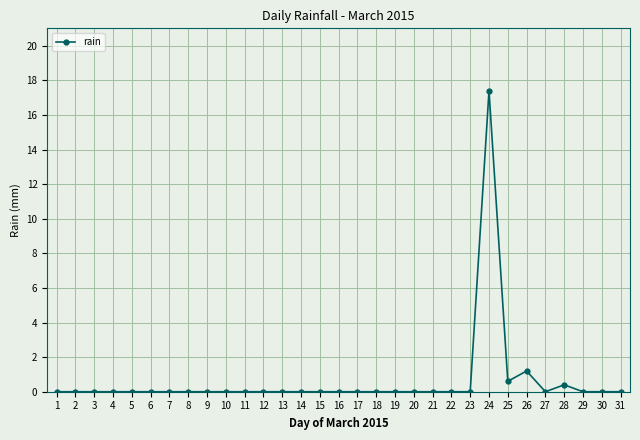

At which category does the chart reach its peak across all series?

24